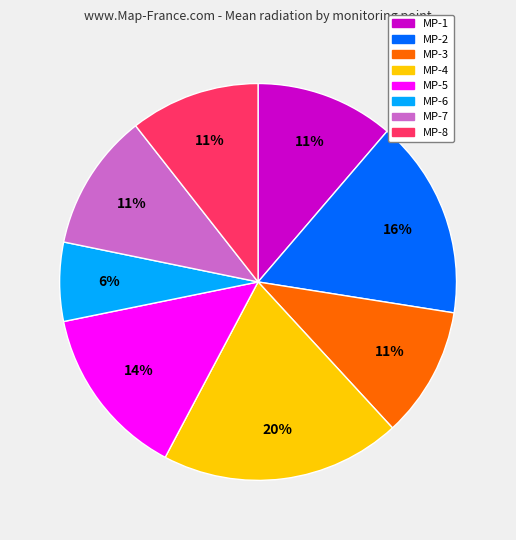

Is there any slice that represents more than half of the pie?

No